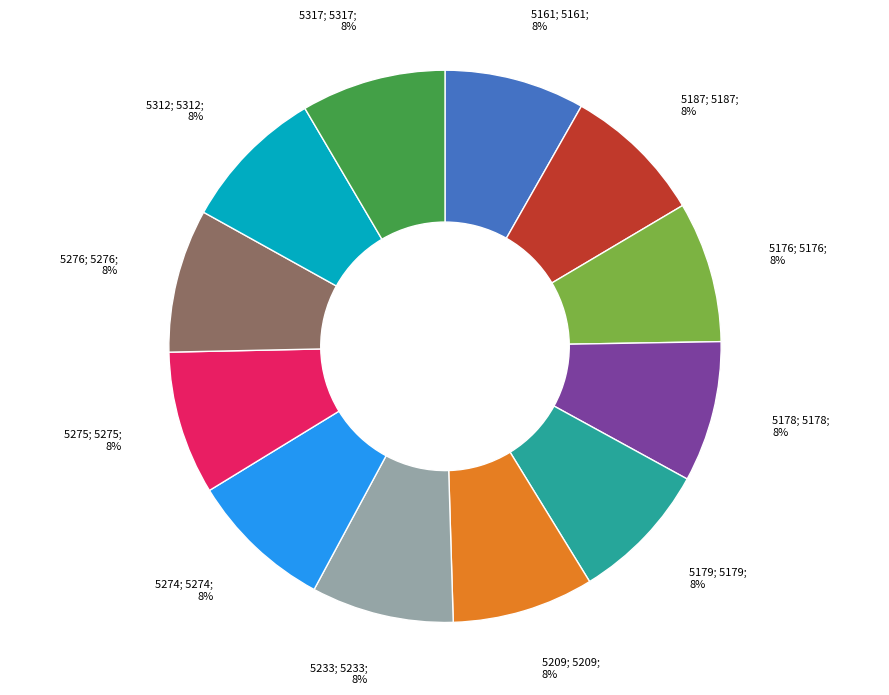

Is there a majority slice in this chart?

No